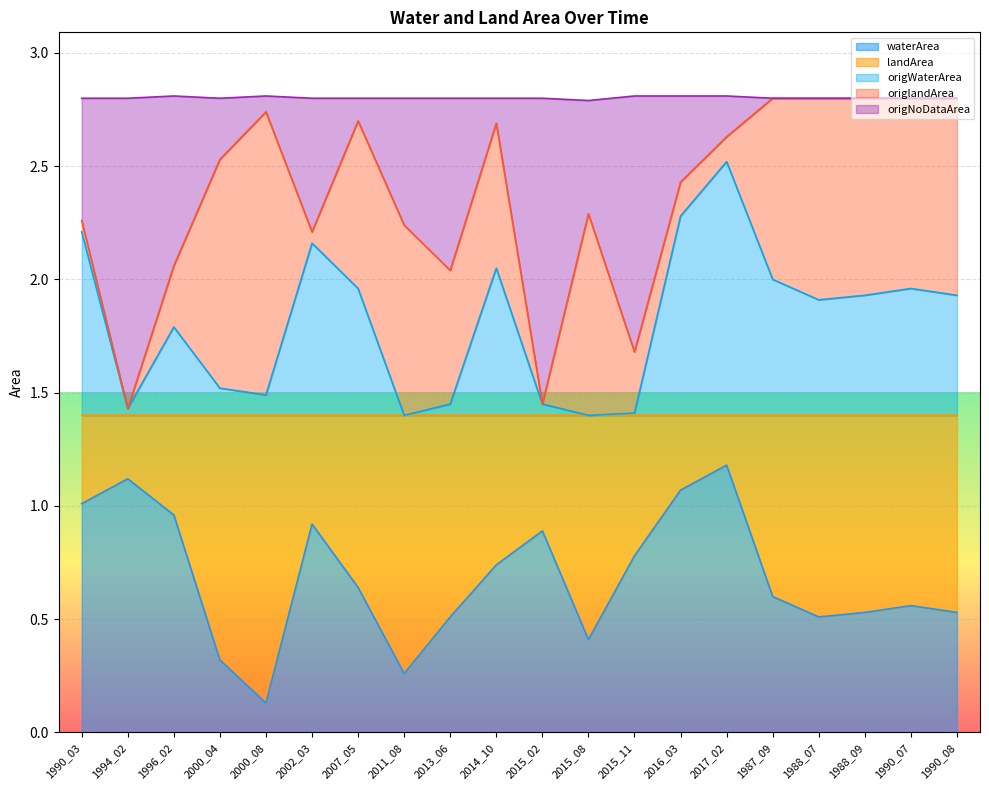

Between 1990_07 and 2011_08, which is larger?

1990_07